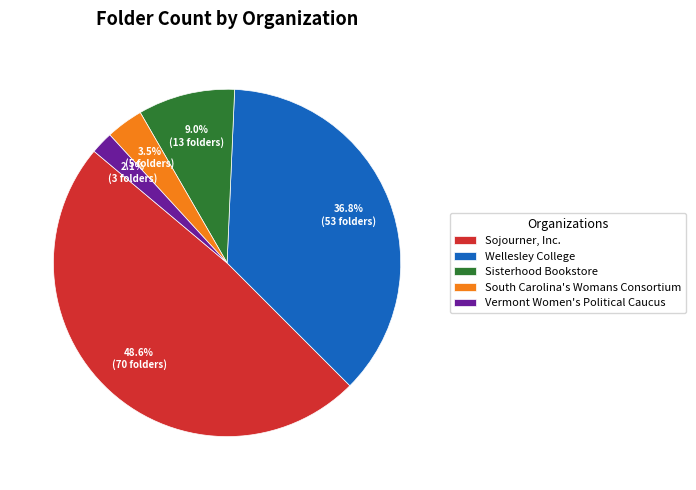

What portion of the pie excludes Wellesley College?

63.2%